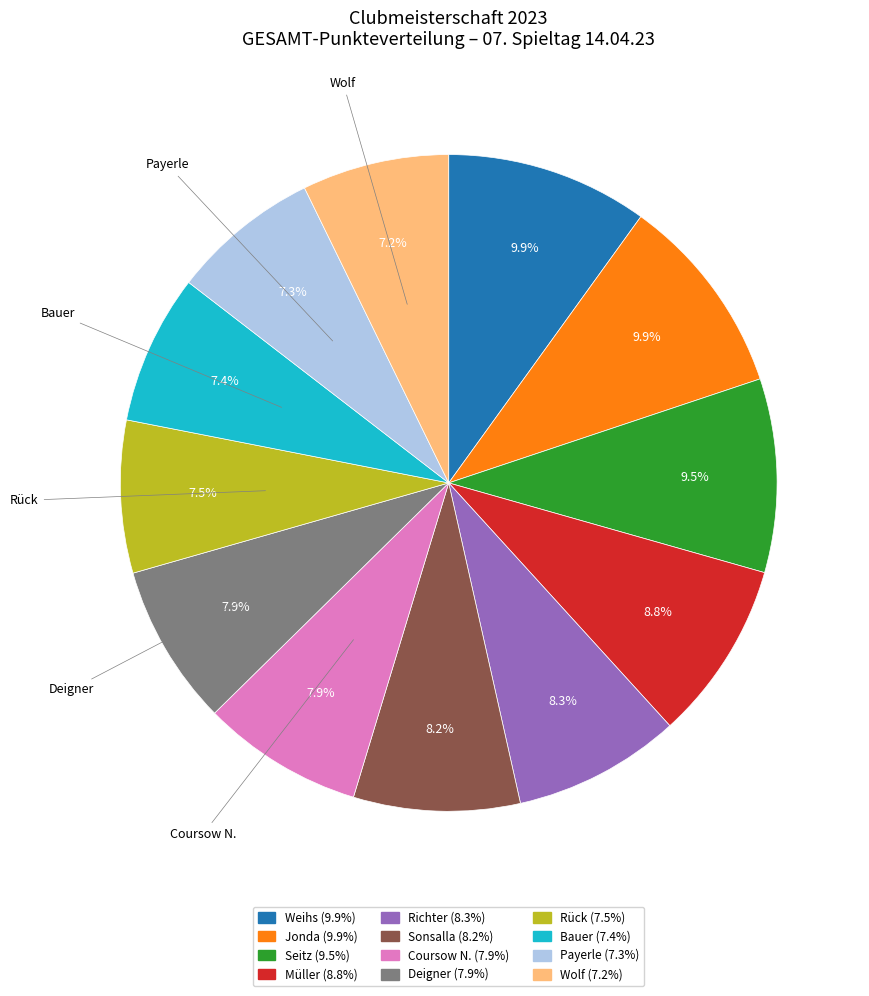

Is the sum of Deigner and Payerle greater than half?

No